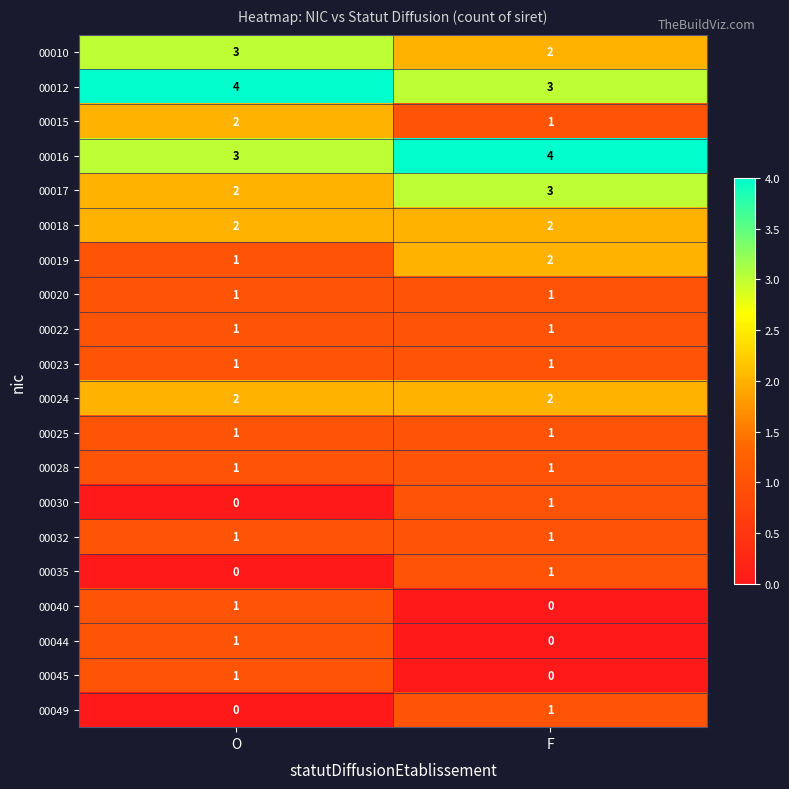

At which label is 00040 closest to 0?

F